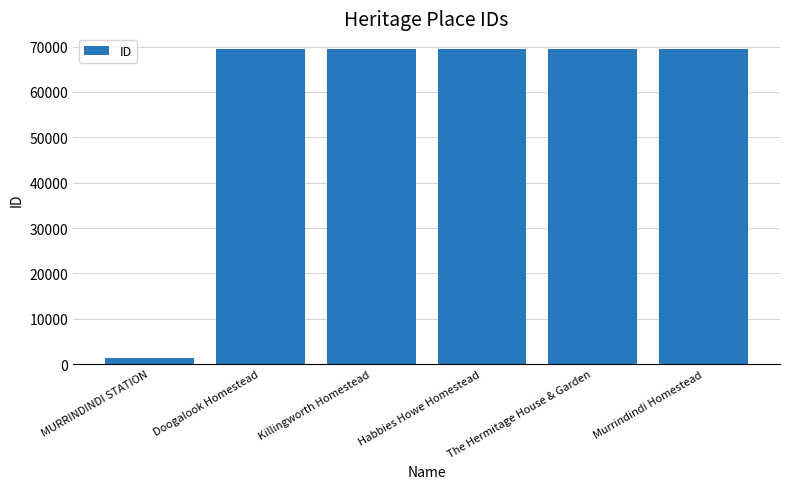

Count the number of categories in the chart.

6